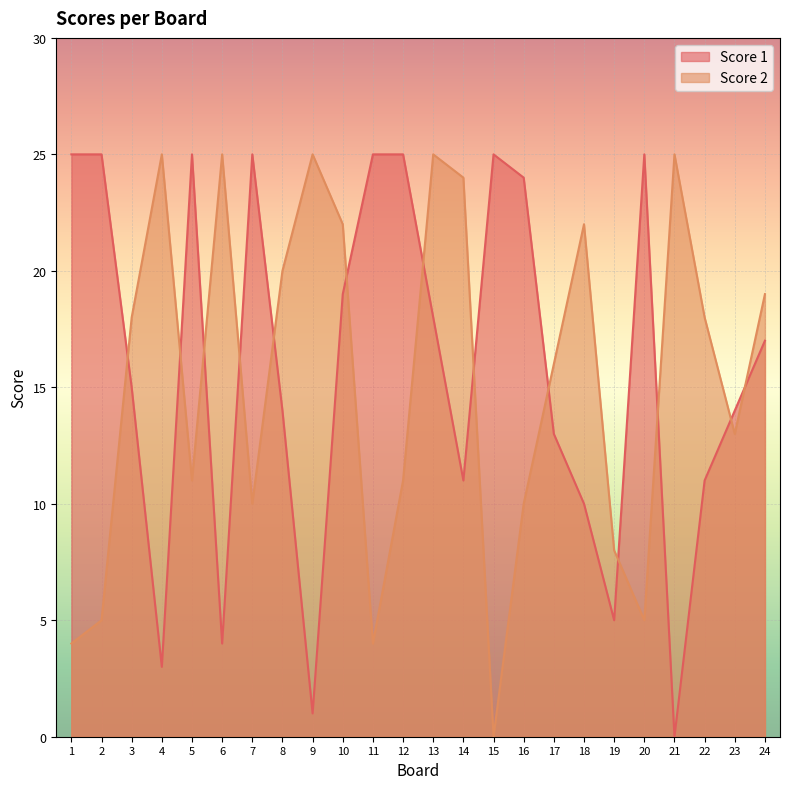

What is the maximum value shown in the chart?

25